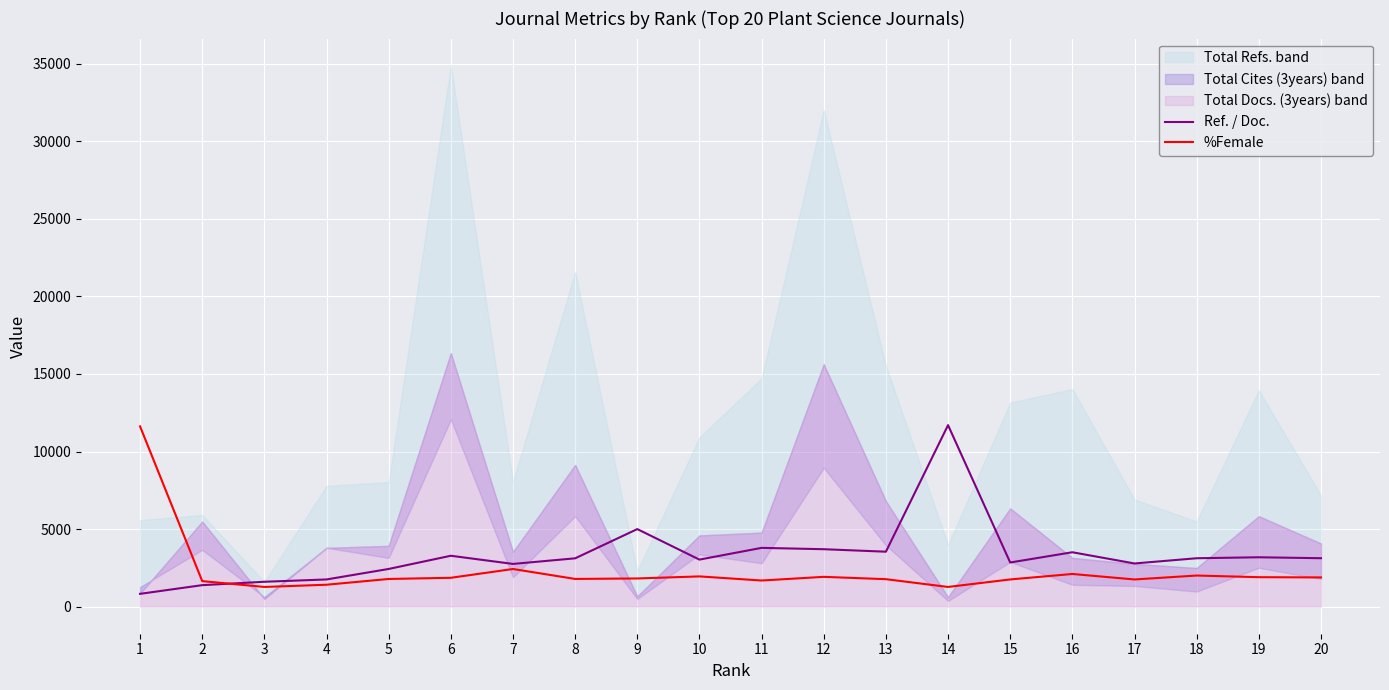

The Ref. / Doc. series shows 2451.0 at 3. True or false?

False